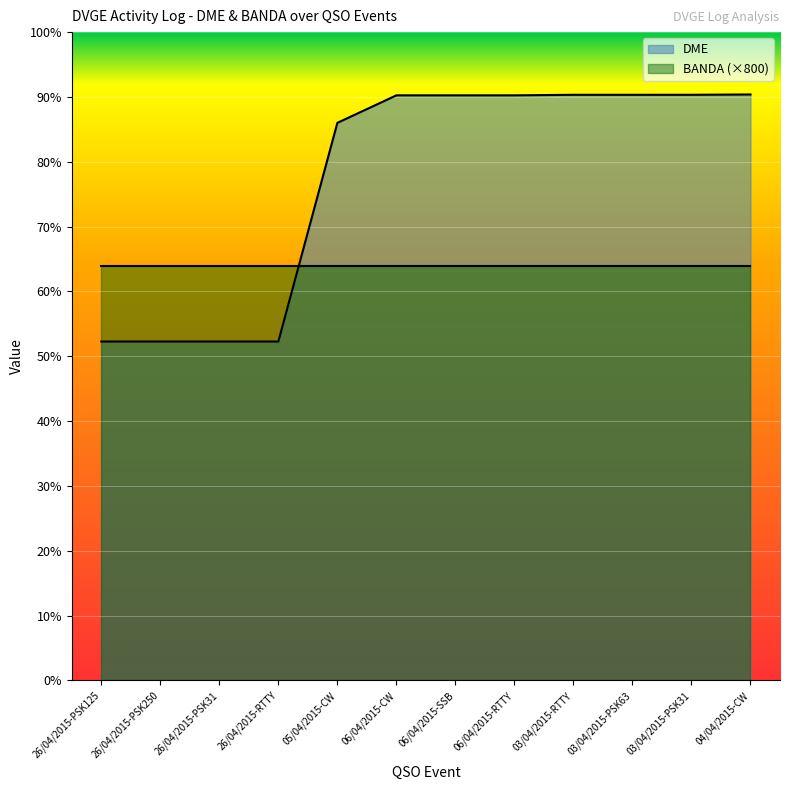

Rank the categories by value from lowest to highest.

26/04/2015-PSK125, 26/04/2015-PSK250, 26/04/2015-PSK31, 26/04/2015-RTTY, 05/04/2015-CW, 06/04/2015-CW, 06/04/2015-SSB, 06/04/2015-RTTY, 03/04/2015-RTTY, 03/04/2015-PSK63, 03/04/2015-PSK31, 04/04/2015-CW